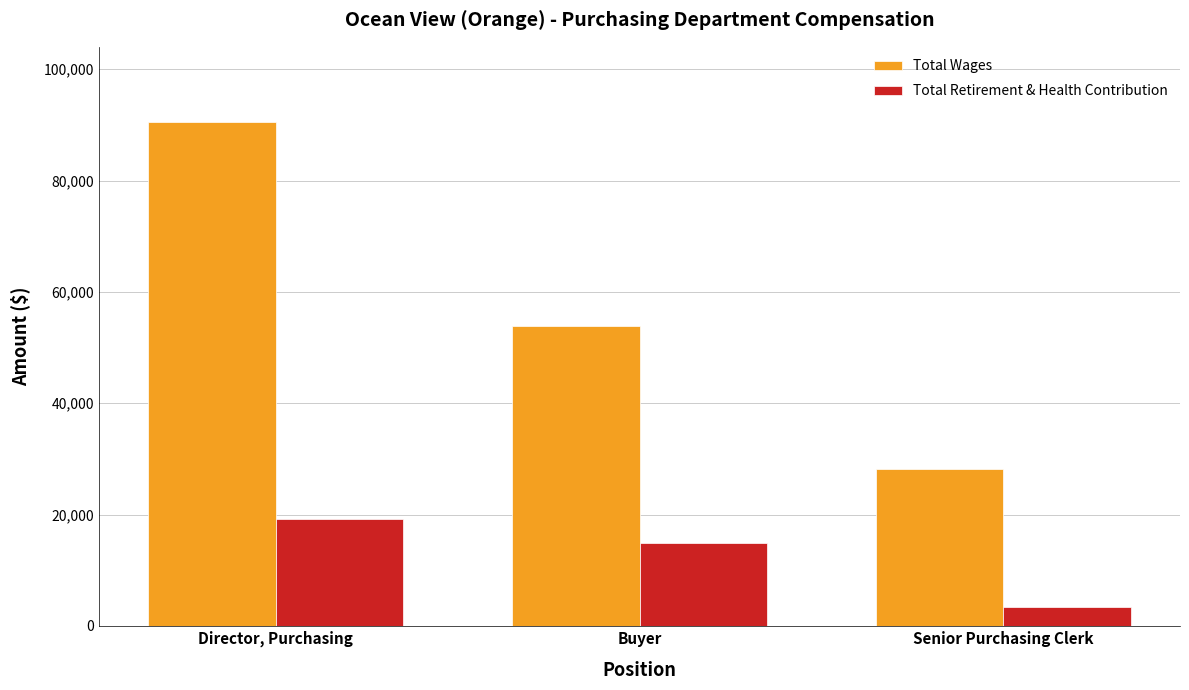

Reading left to right, transcribe all the data shown in this chart.

Total Wages: Director, Purchasing=90468	Buyer=53853	Senior Purchasing Clerk=28200
Total Retirement & Health Contribution: Director, Purchasing=19116	Buyer=14806	Senior Purchasing Clerk=3329